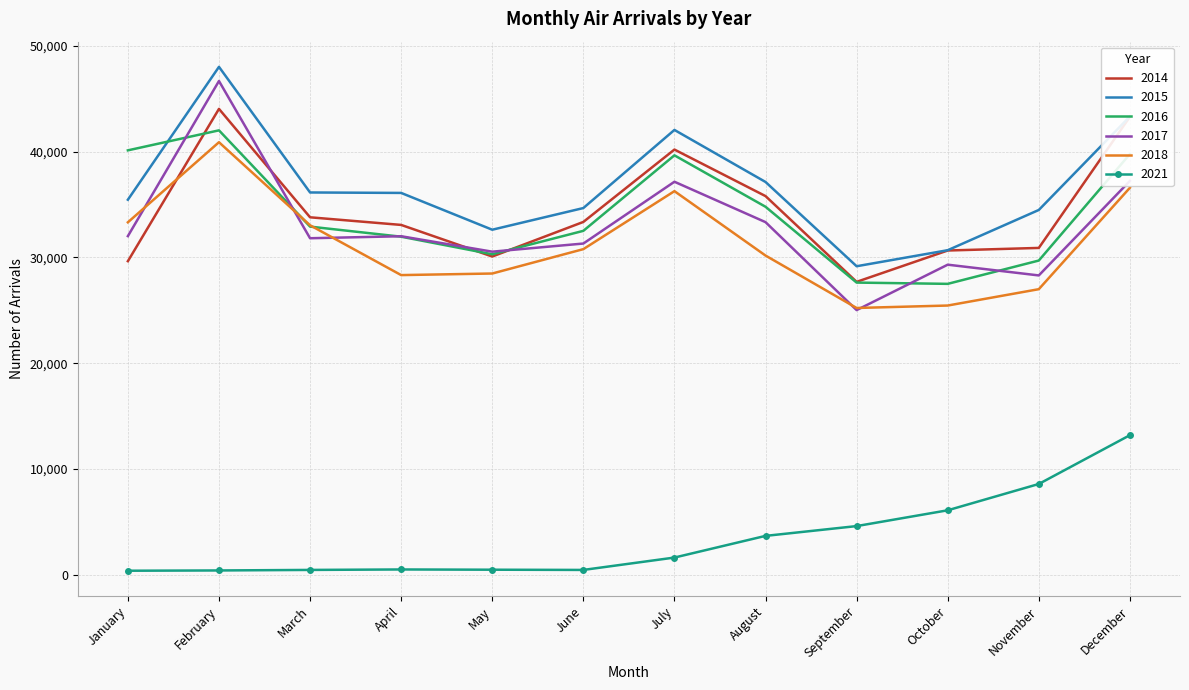

At which category is the sum across all series the highest?

February